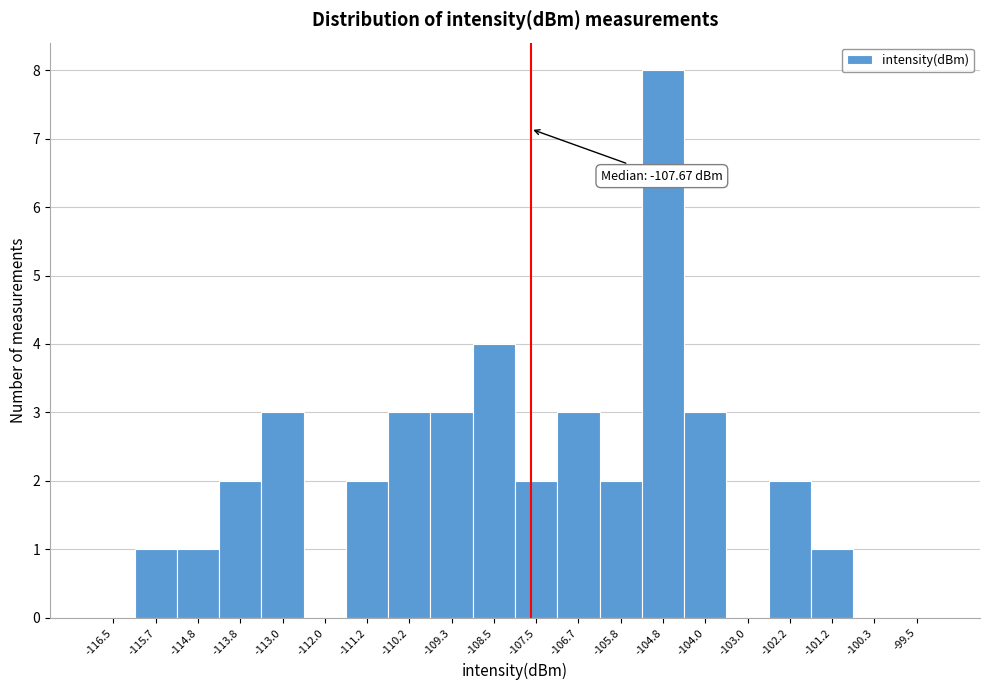

Which range on the x-axis has the tallest bar?

-105.3 to -104.4